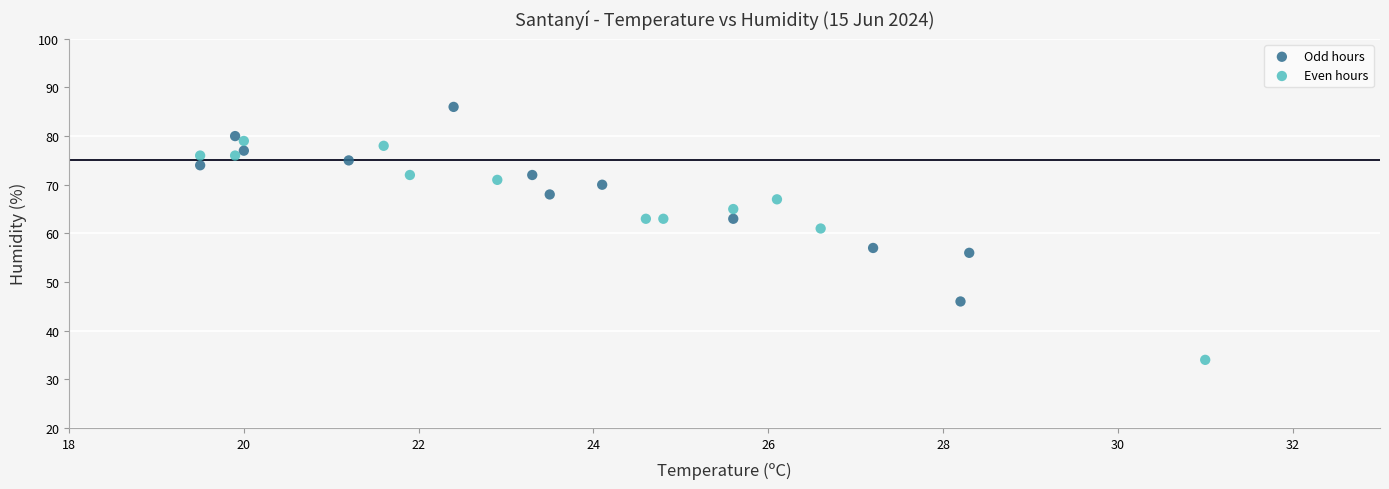

Which series has the widest spread of Y values?

Even hours